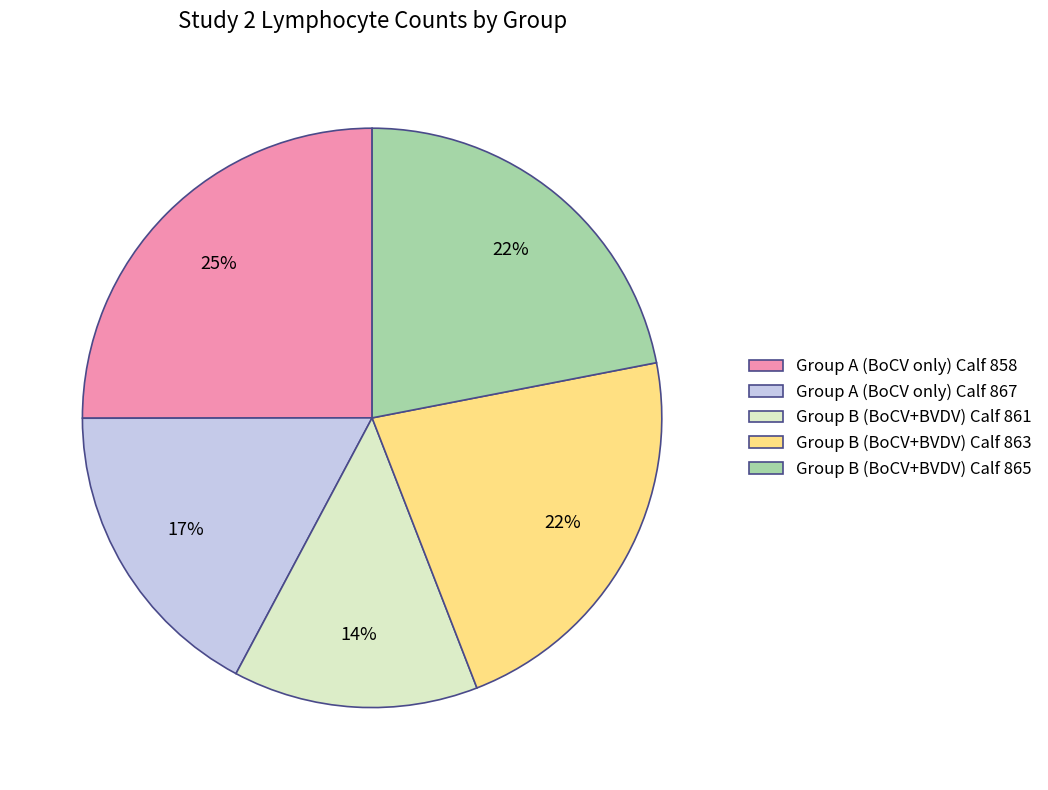

Count the number of slices in the pie.

5